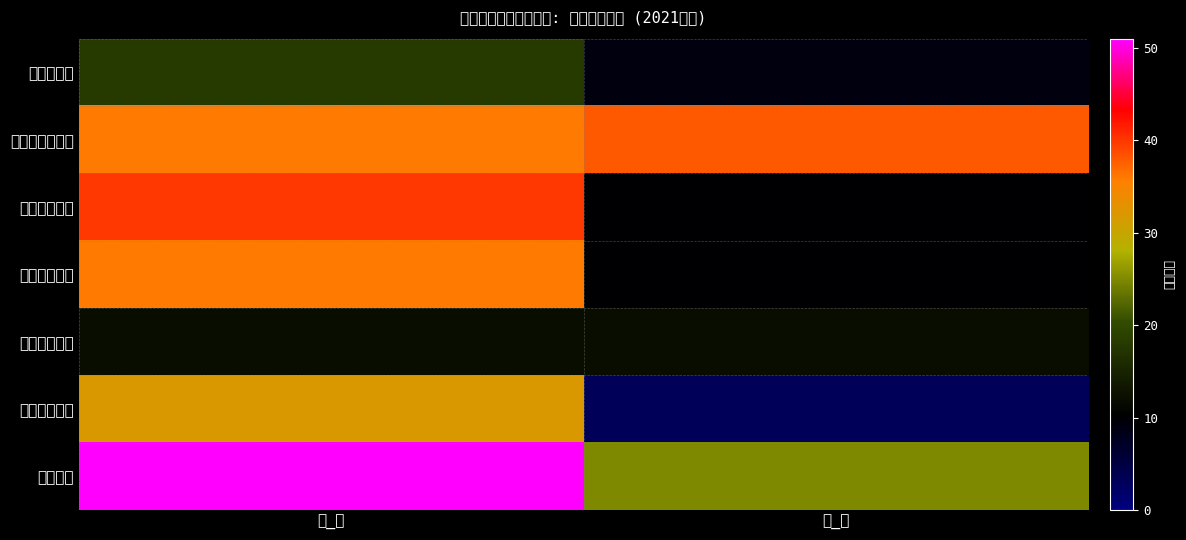

At which category is the sum across all series the highest?

計_男